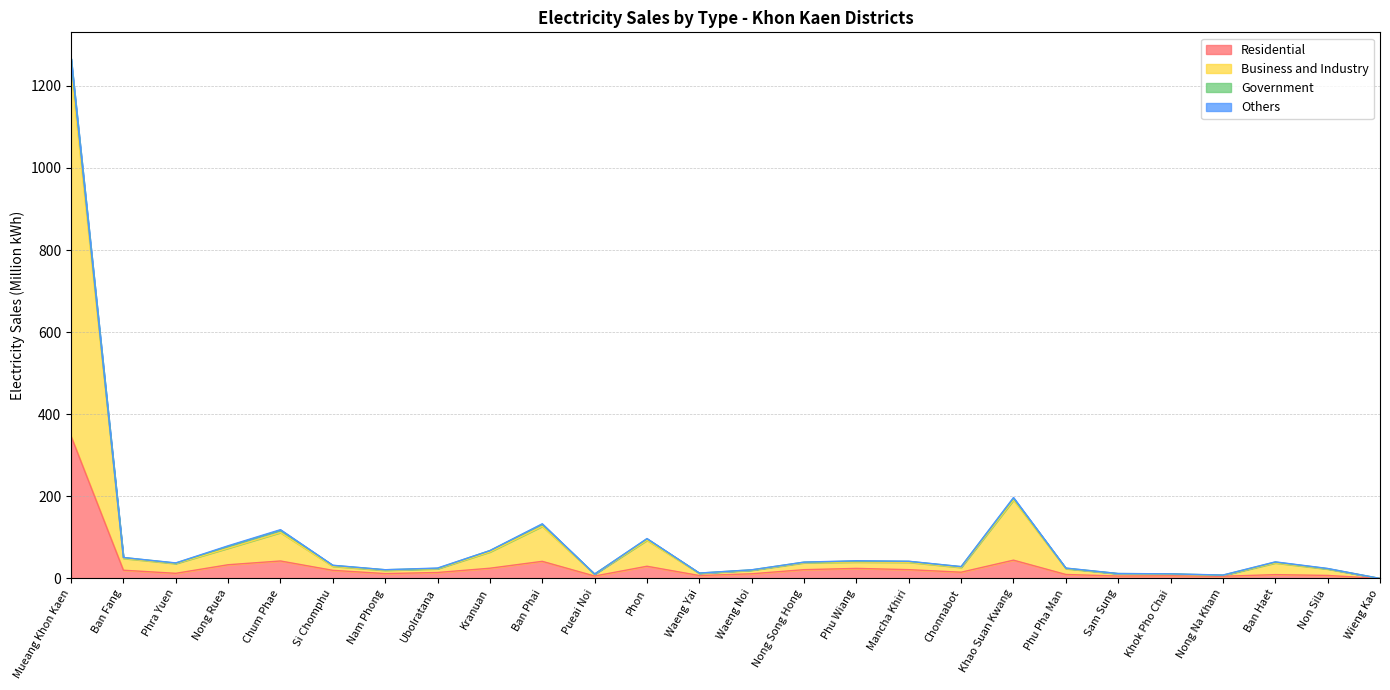

Where does the Government series first go above 37?

Mueang Khon Kaen